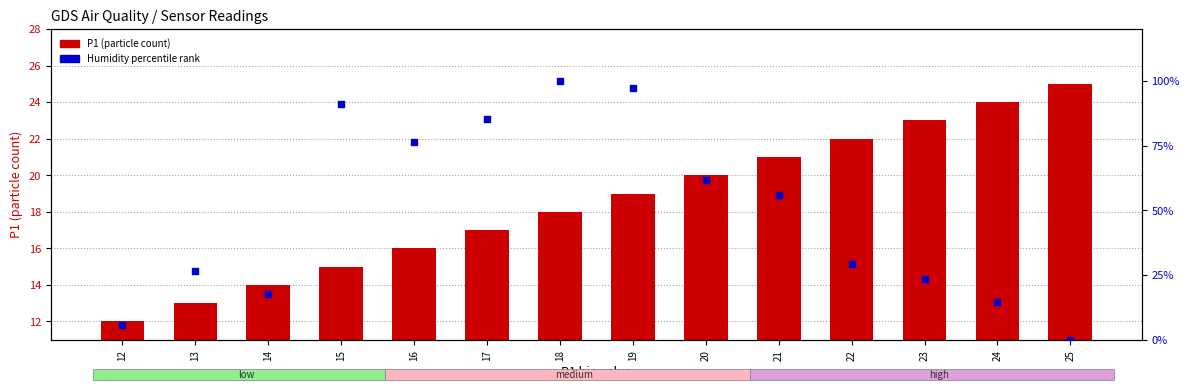

Which series has the largest Y range (max minus min)?

P1 (particle count)